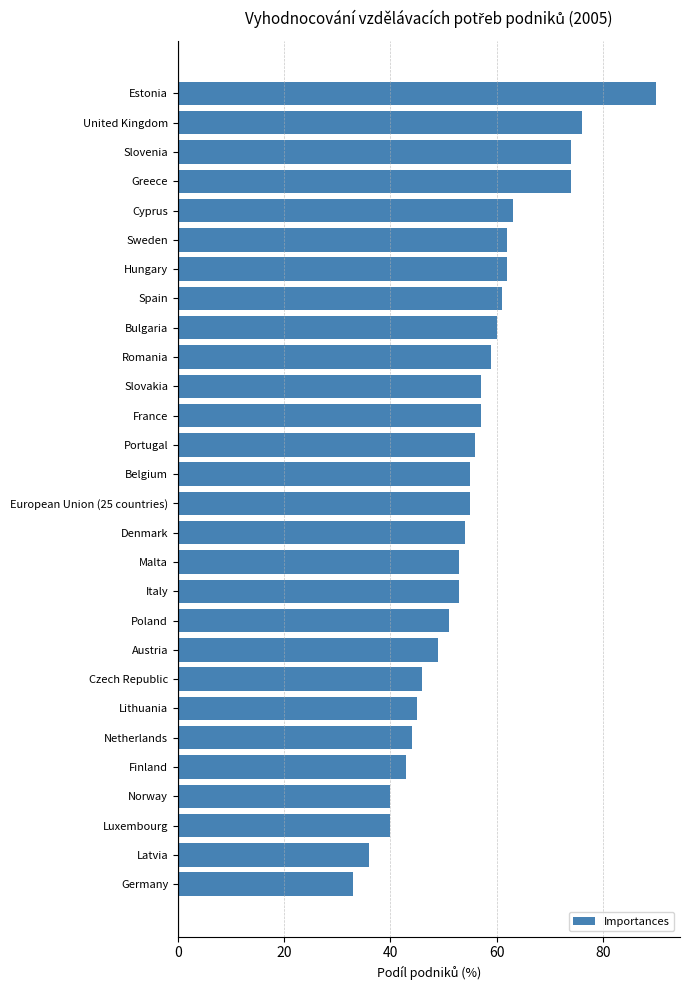

What is the difference between the maximum and minimum values?

57